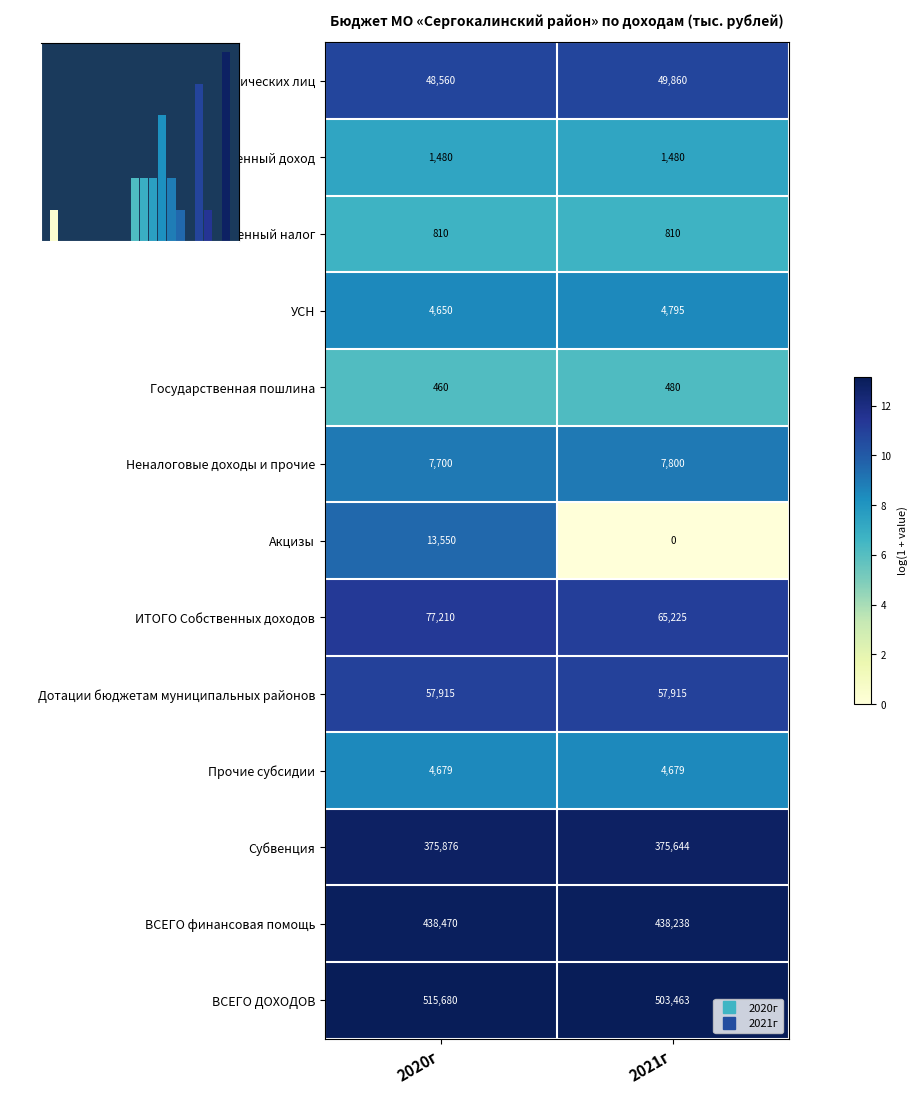

How many ВСЕГО ДОХОДОВ values are between 13 and 14?

2